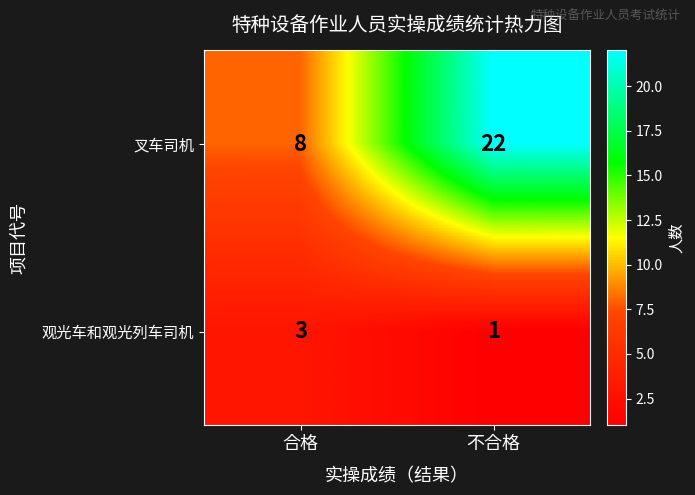

How many distinct data groups are displayed?

2